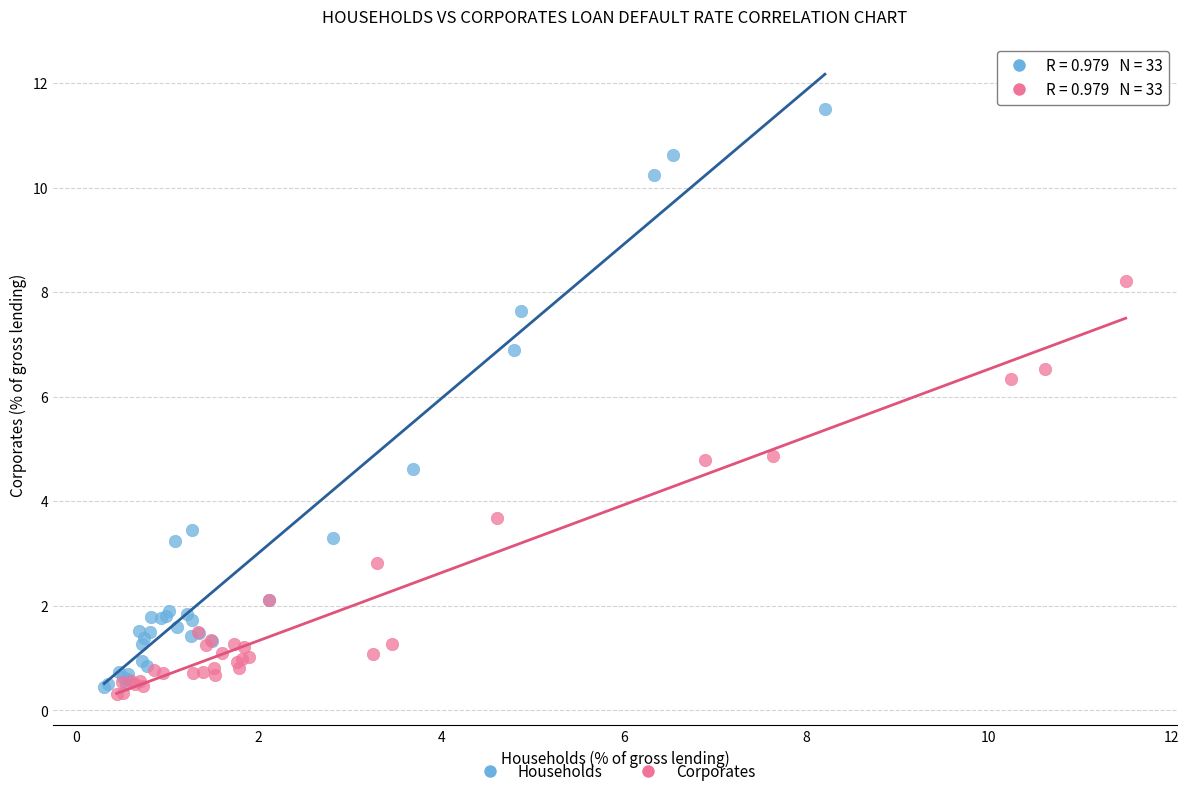

Which series has the widest spread of Y values?

Households